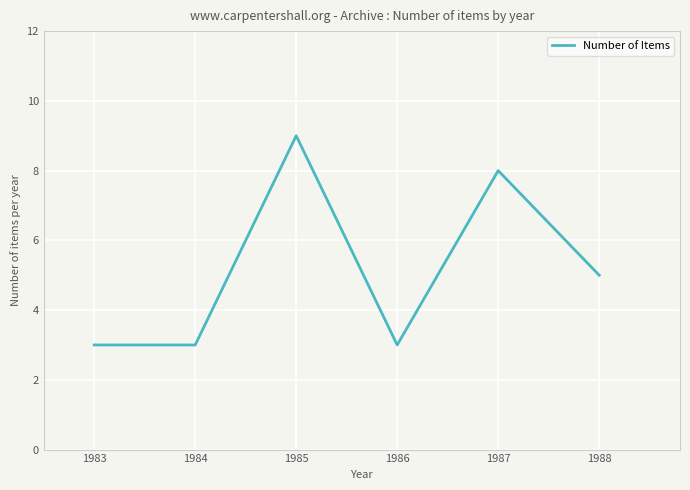

Reading left to right, list all the values displayed in this chart.

1983=3	1984=3	1985=9	1986=3	1987=8	1988=5